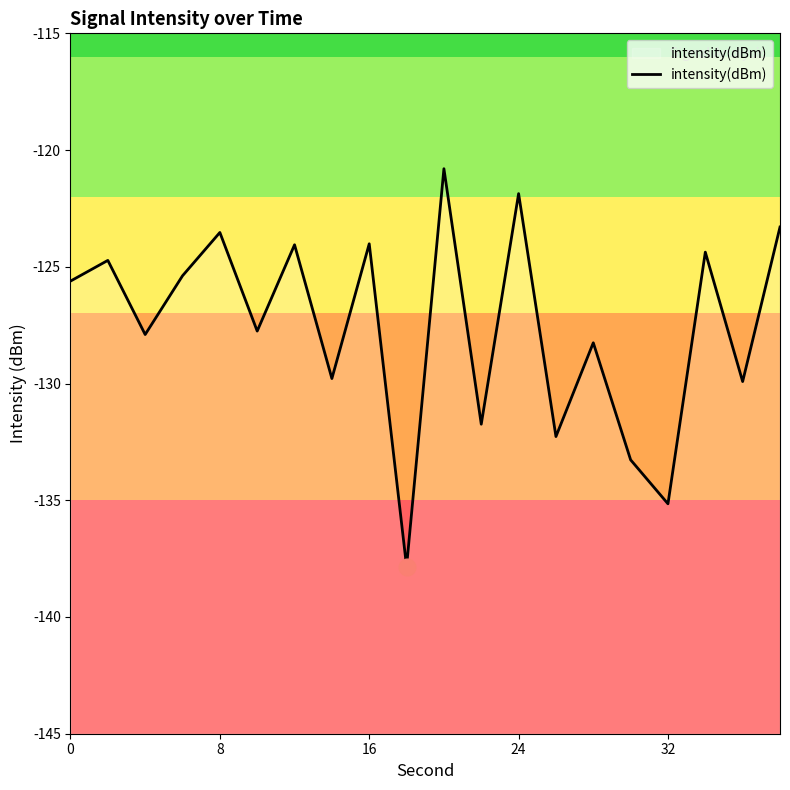

What is the minimum value shown in the chart?

-137.8